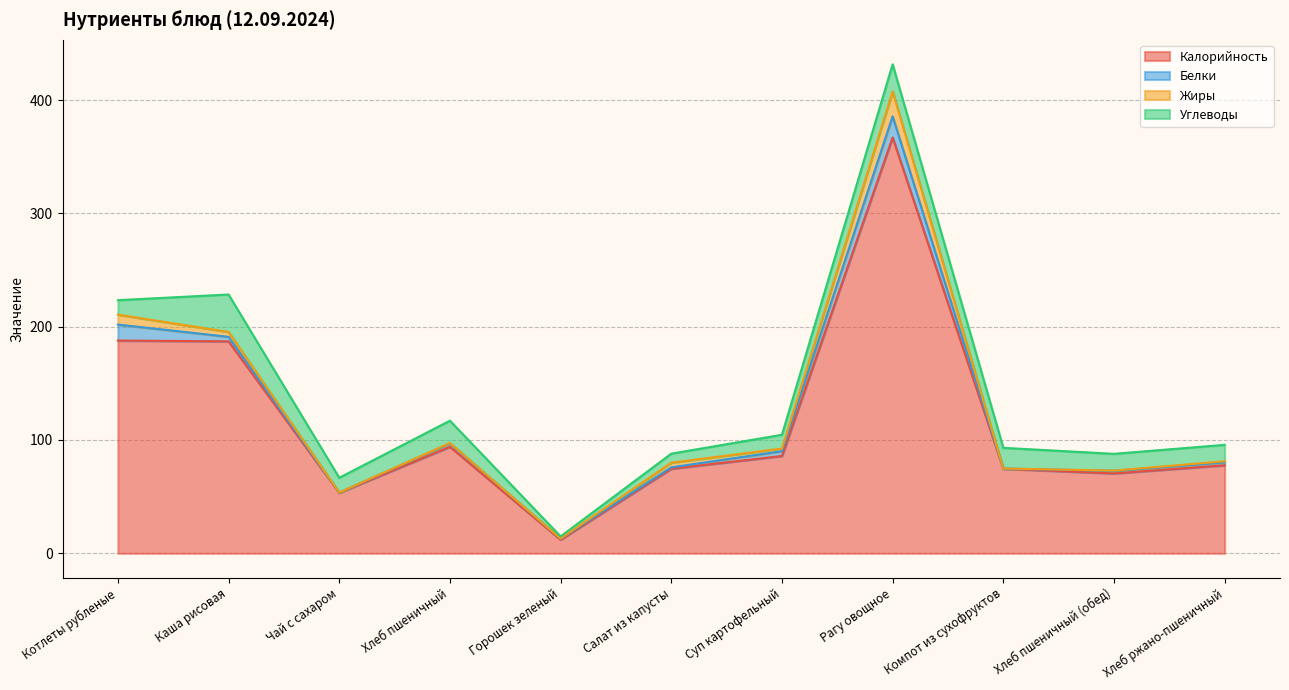

At which category does Калорийность reach its first local peak?

Хлеб пшеничный